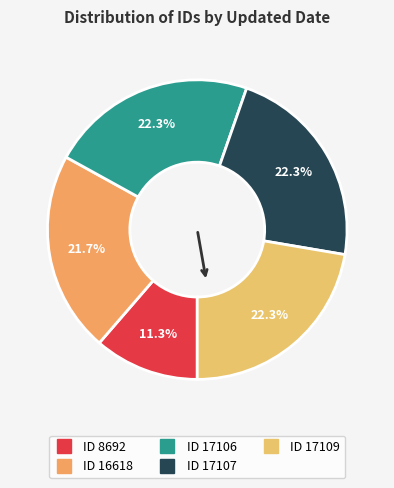

How many slices are in this pie chart?

5